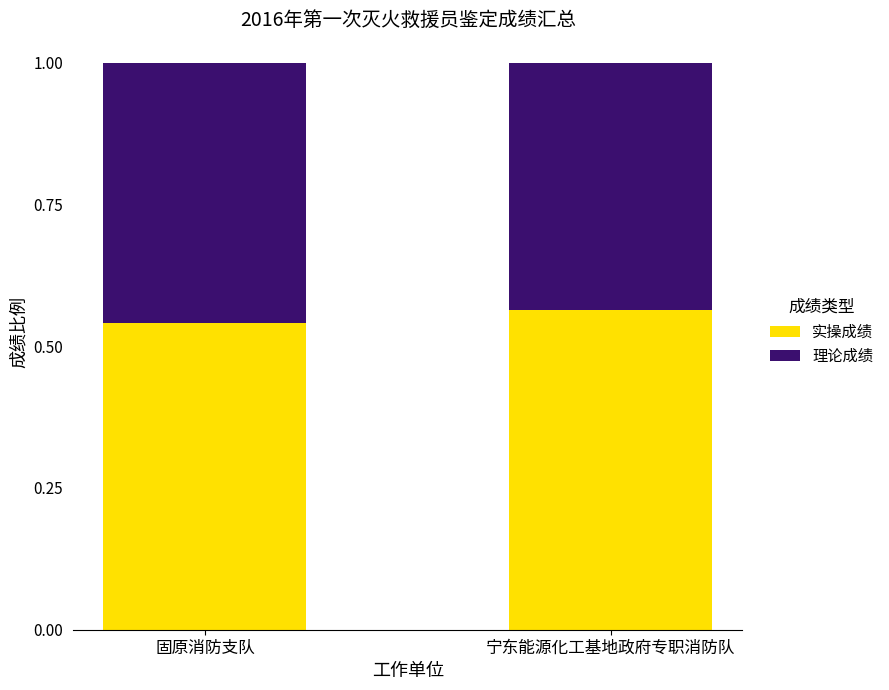

What is the sum of all 实操成绩 values?

1.1